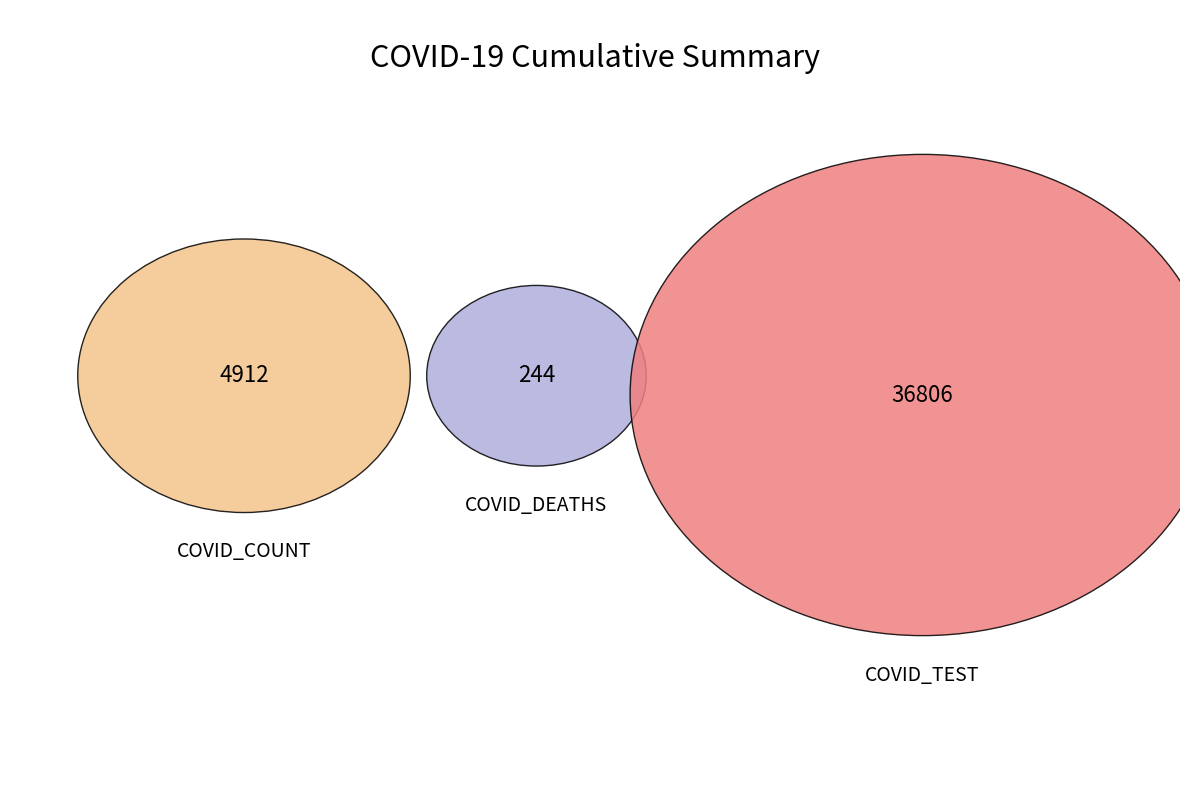

Is it true that COVID_DEATHS is 11% of the pie?

False